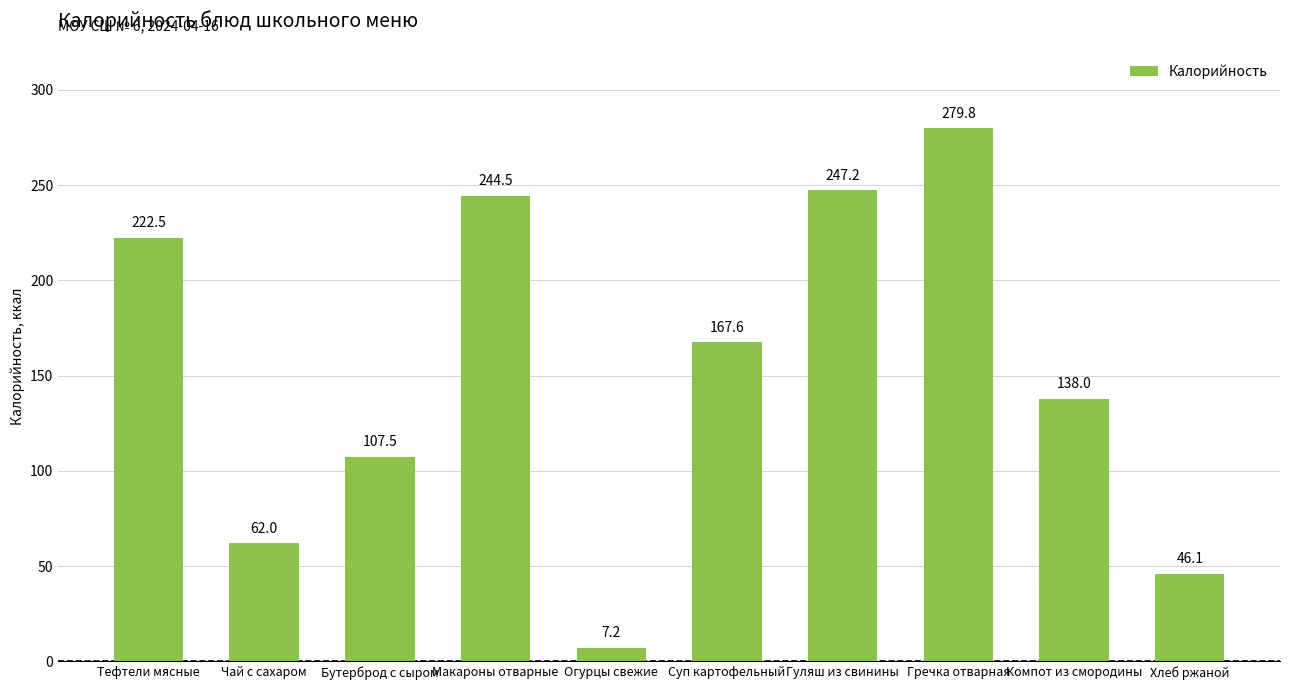

Does the chart contain stacked bars?

No